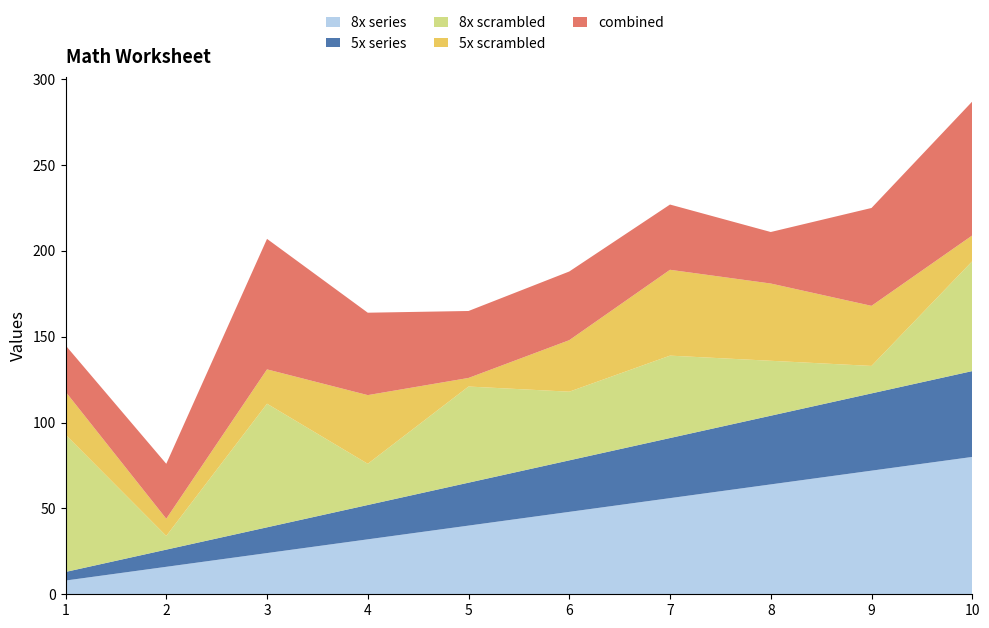

Reading left to right, what are all the values shown in this chart?

8x series: 1=8	2=16	3=24	4=32	5=40	6=48	7=56	8=64	9=72	10=80
5x series: 1=5	2=10	3=15	4=20	5=25	6=30	7=35	8=40	9=45	10=50
8x scrambled: 1=80	2=8	3=72	4=24	5=56	6=40	7=48	8=32	9=16	10=64
5x scrambled: 1=25	2=10	3=20	4=40	5=5	6=30	7=50	8=45	9=35	10=15
combined: 1=27	2=32	3=76	4=48	5=39	6=40	7=38	8=30	9=57	10=78